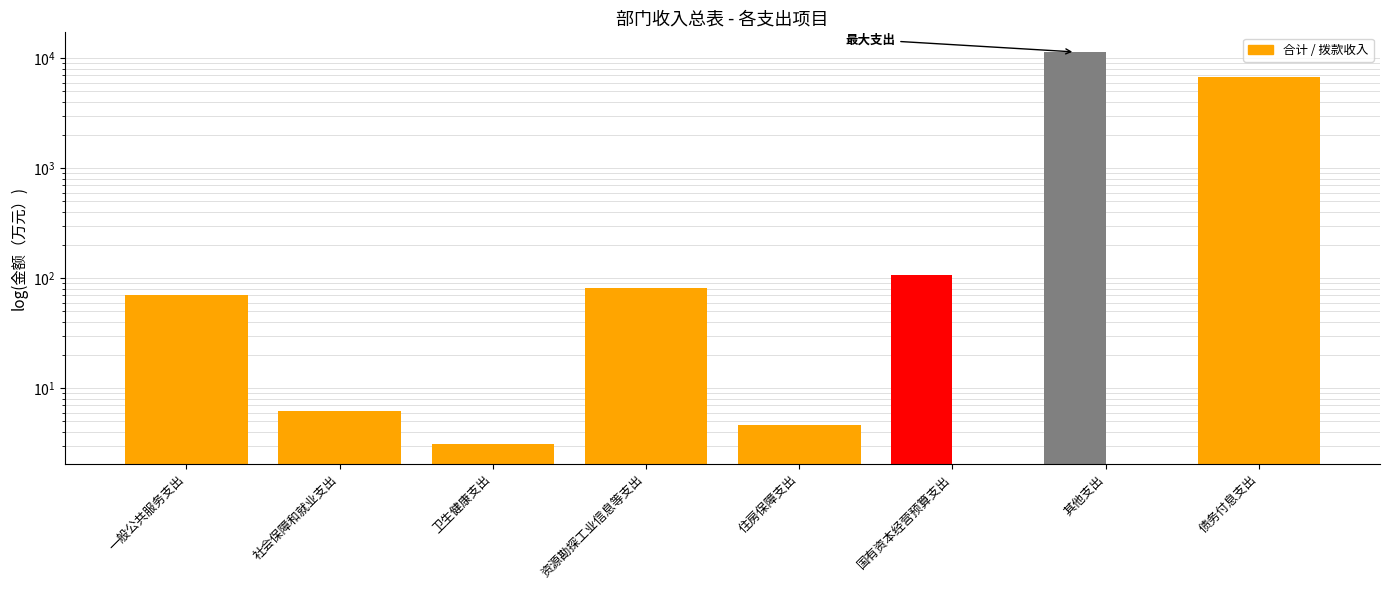

What is the sum of all 合计 values?

18429.3